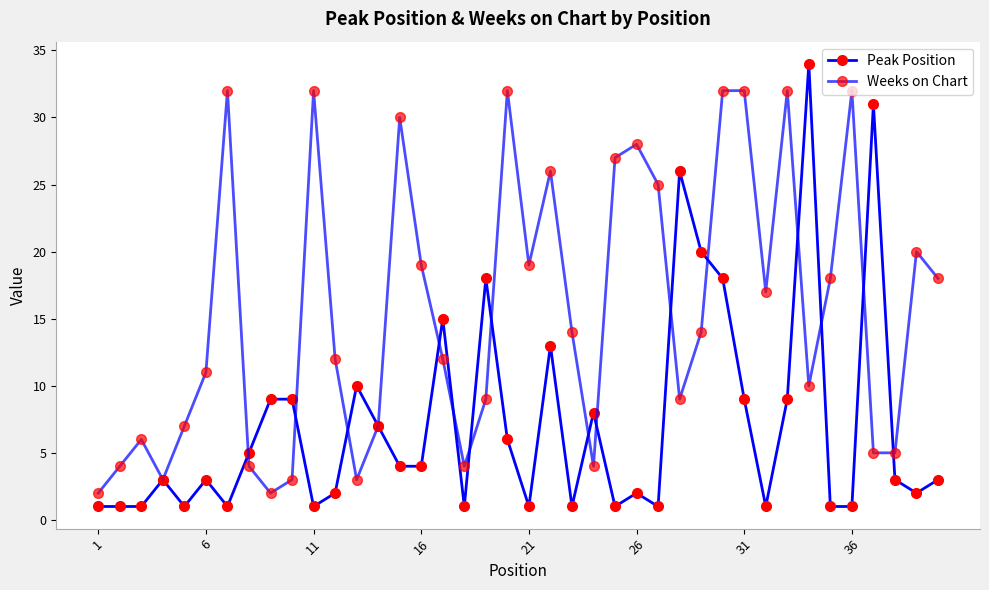

At how many categories does at least one series exceed 6?

33